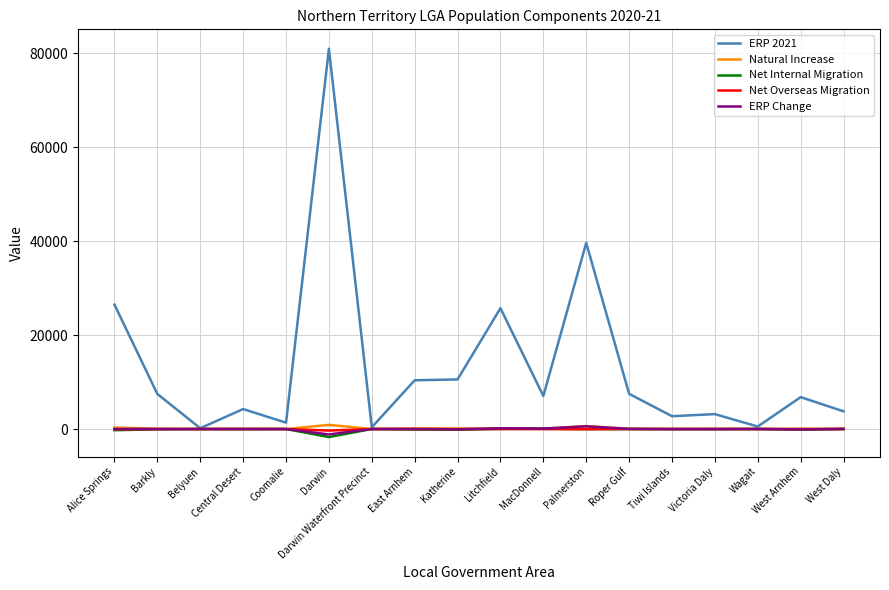

At which category is the sum across all series the highest?

Darwin